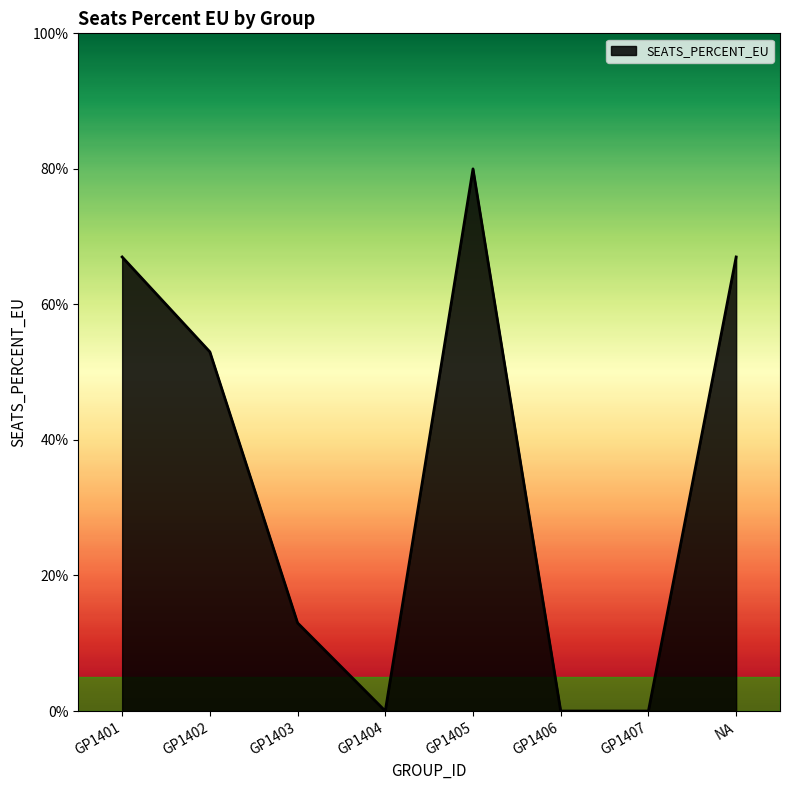

At which category does the chart reach its peak across all series?

GP1405